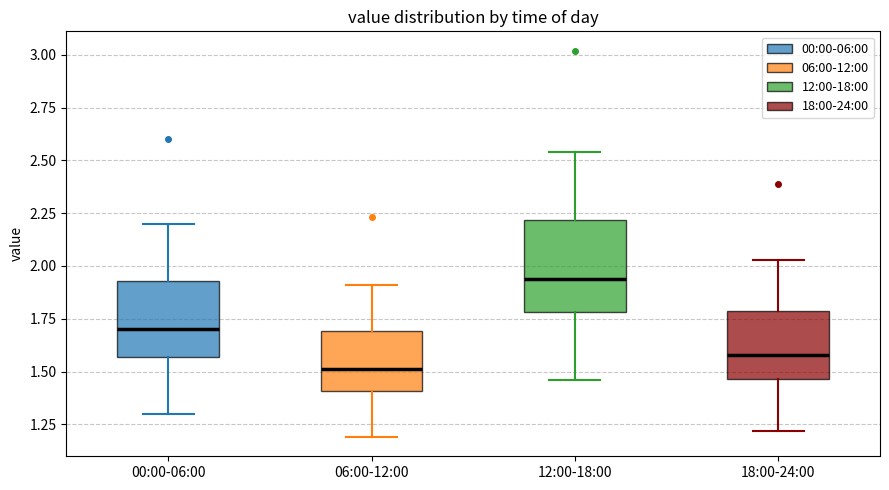

Which box has the lowest median line?

06:00-12:00